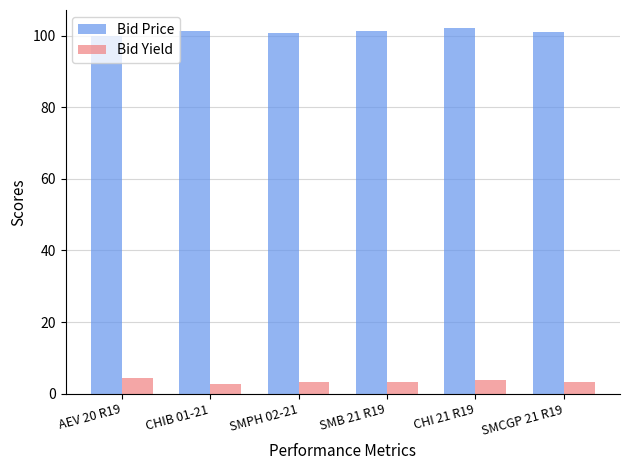

What is the difference between the highest and lowest values at CHIB 01-21?

98.6